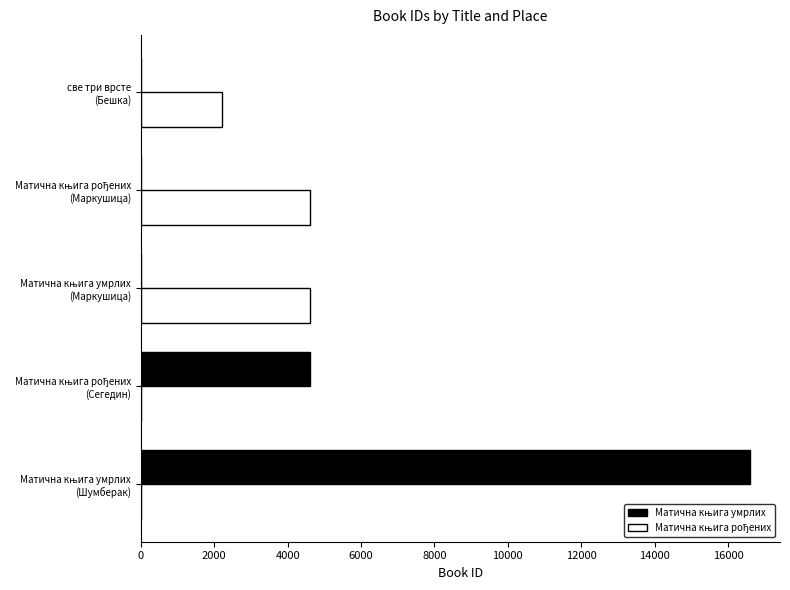

What is the maximum value shown in the chart?

16588